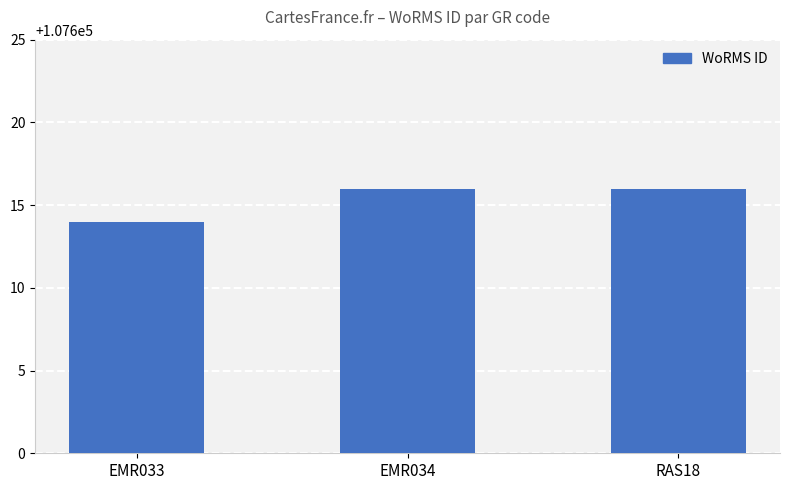

True or false: the data shows 107616 at EMR034.

True